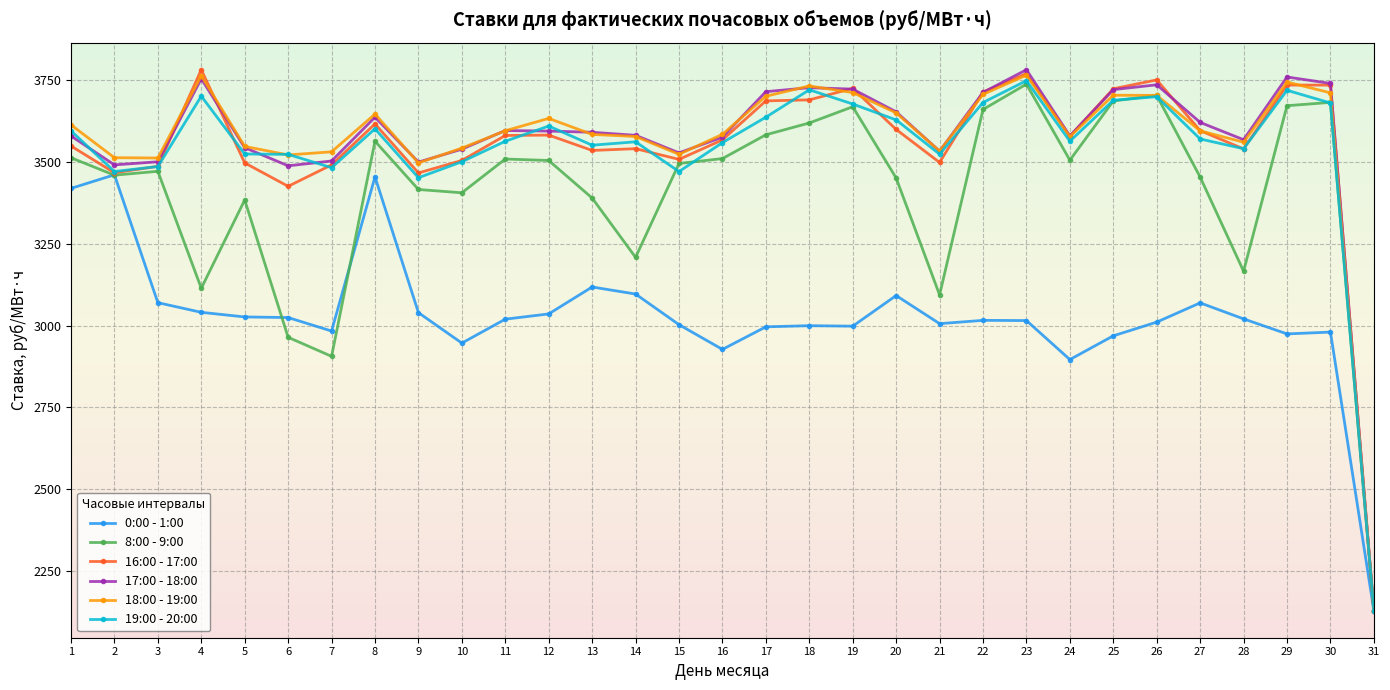

What is the spread (max minus min) of values at 19?

726.4